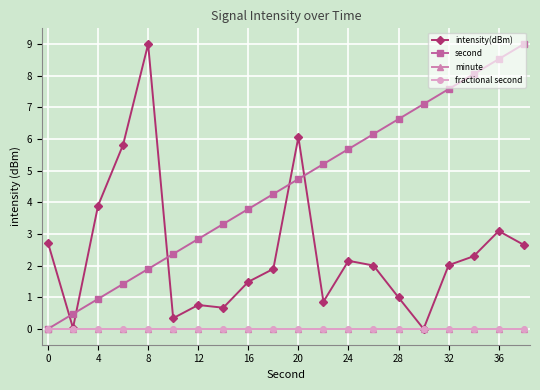

Does the chart have visible grid lines?

Yes